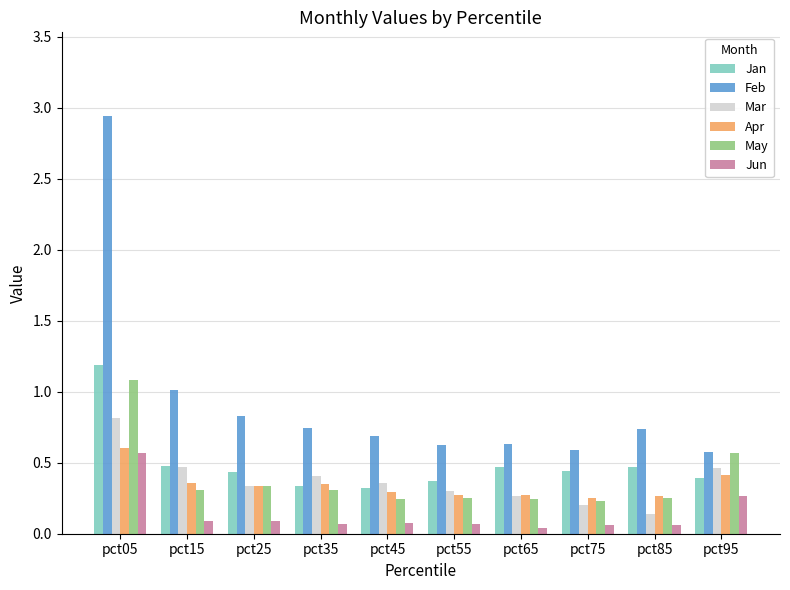

At which category is the sum across all series the highest?

pct05